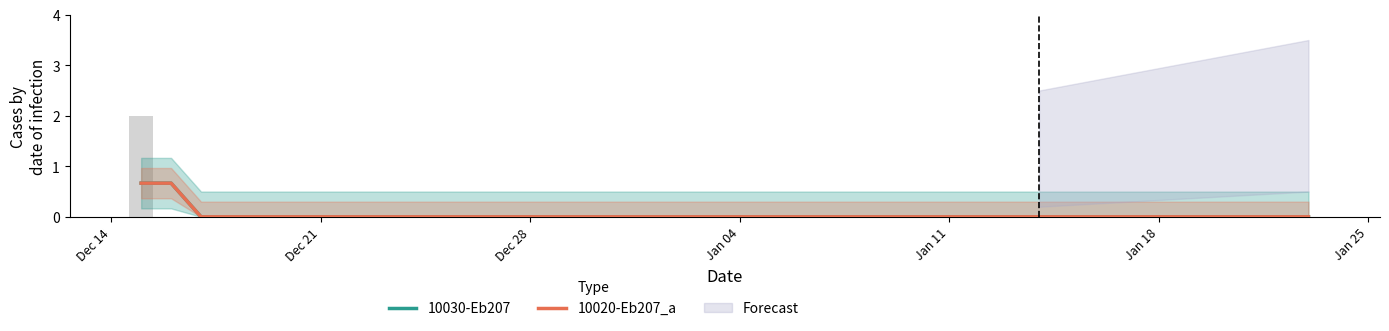

What is the maximum value shown in the chart?

0.7